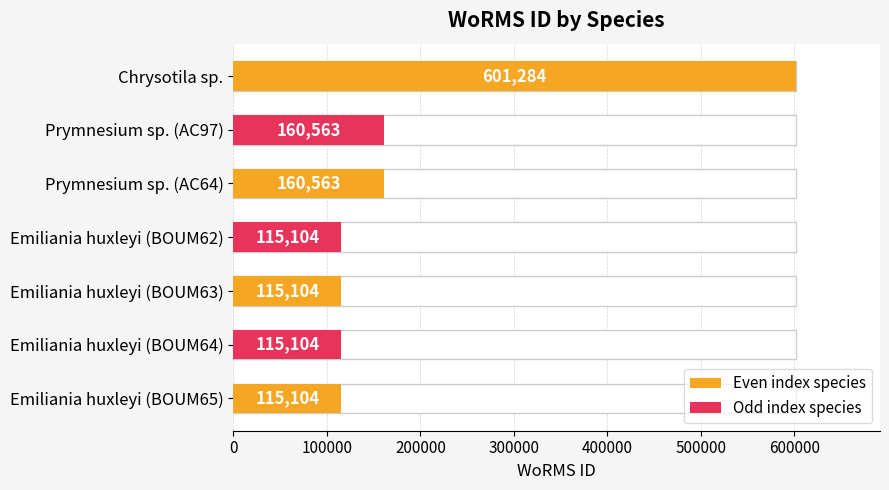

What is the difference between the maximum and minimum values?

486180